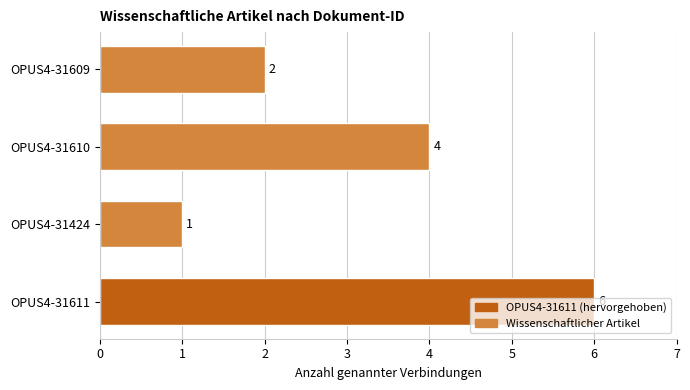

How many categories are shown in the chart?

4